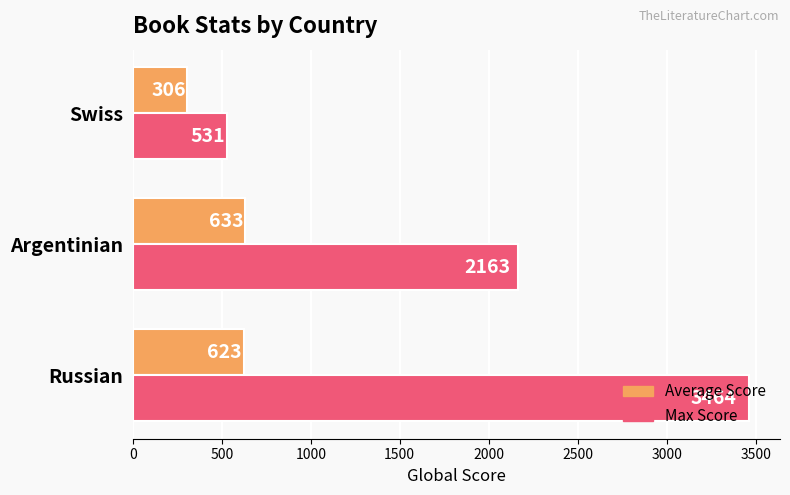

Rank the series by their average value, from lowest to highest.

Average Score, Max Score